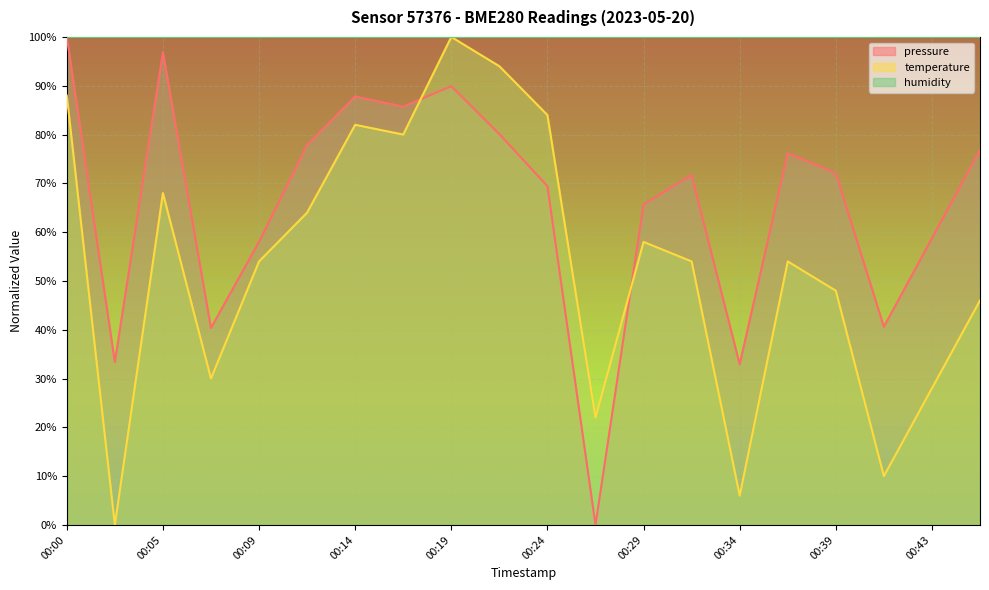

At which label does pressure reach its minimum?

00:26